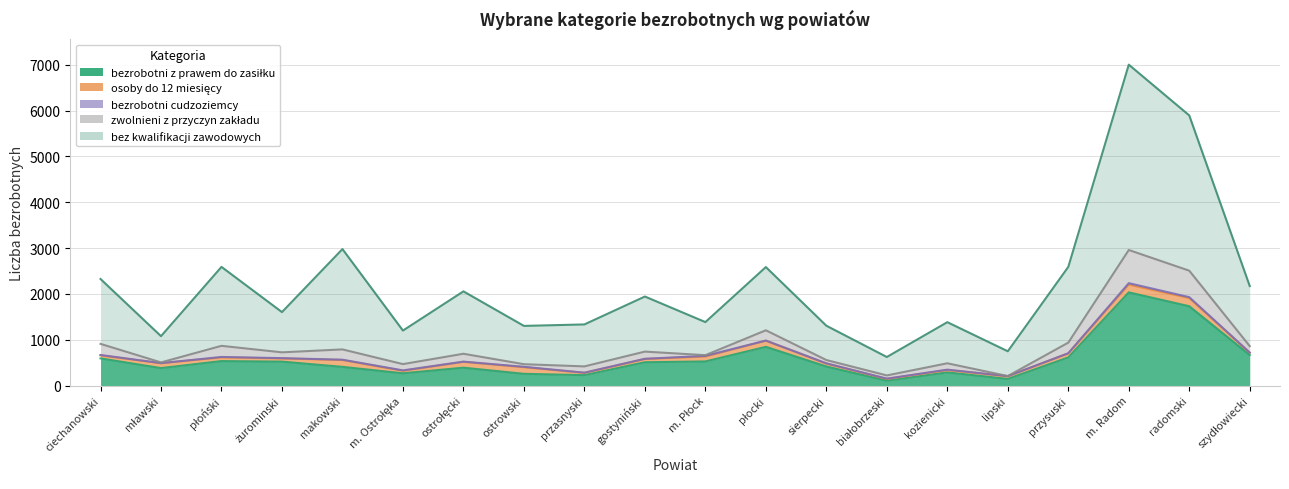

Is it true that bezrobotni z prawem do zasiłku equals 2034 at m. Radom?

True